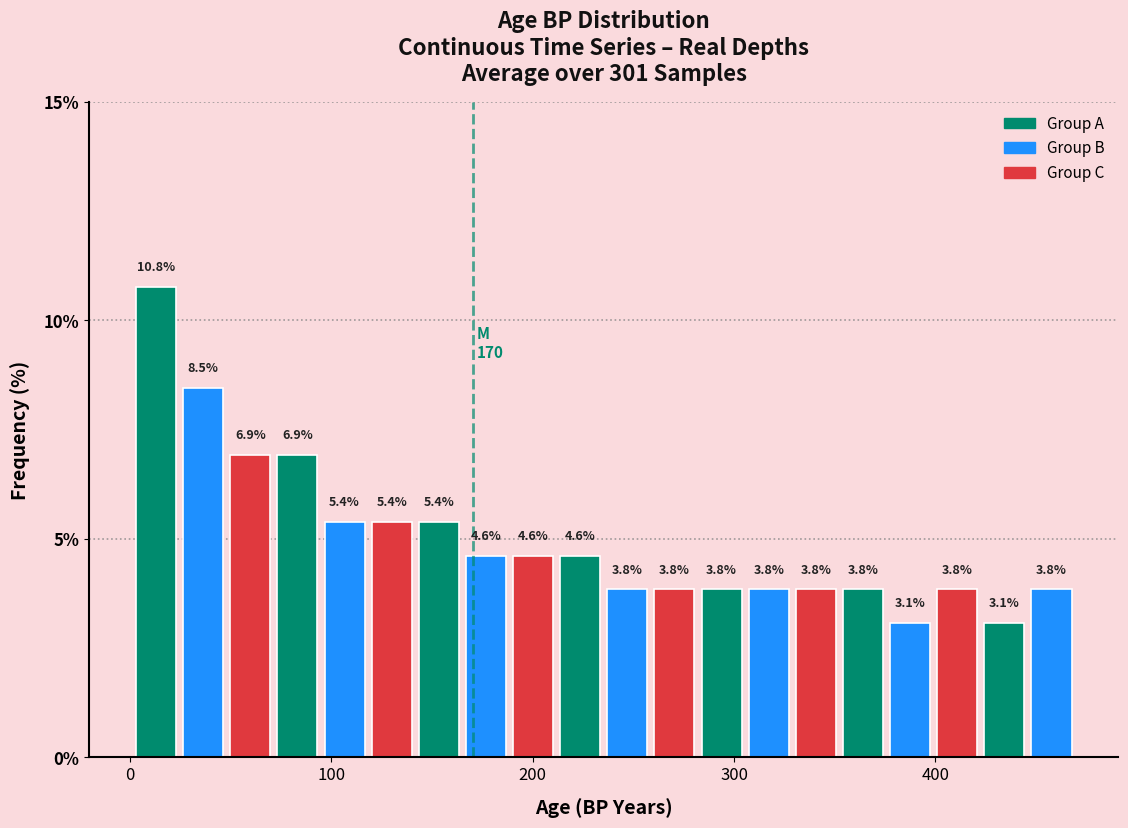

Read against the x-axis, roughly where is the centre of the tallest bar?

10